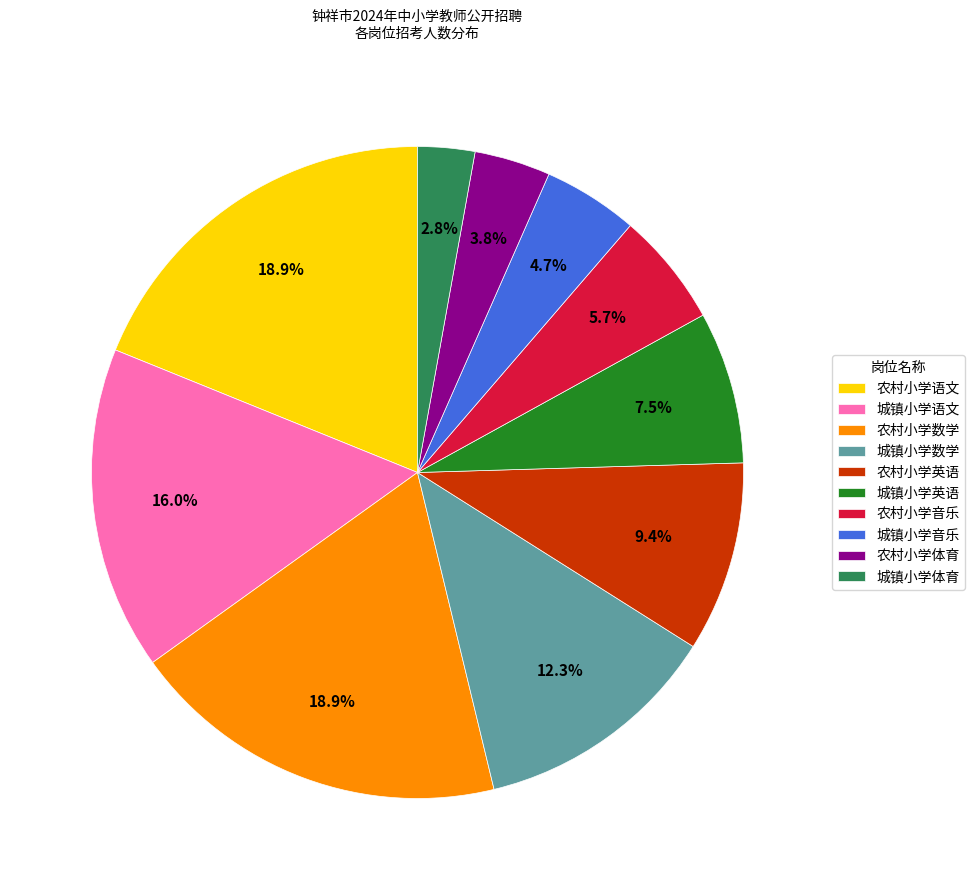

Is the sum of 城镇小学语文 and 城镇小学音乐 greater than half?

No